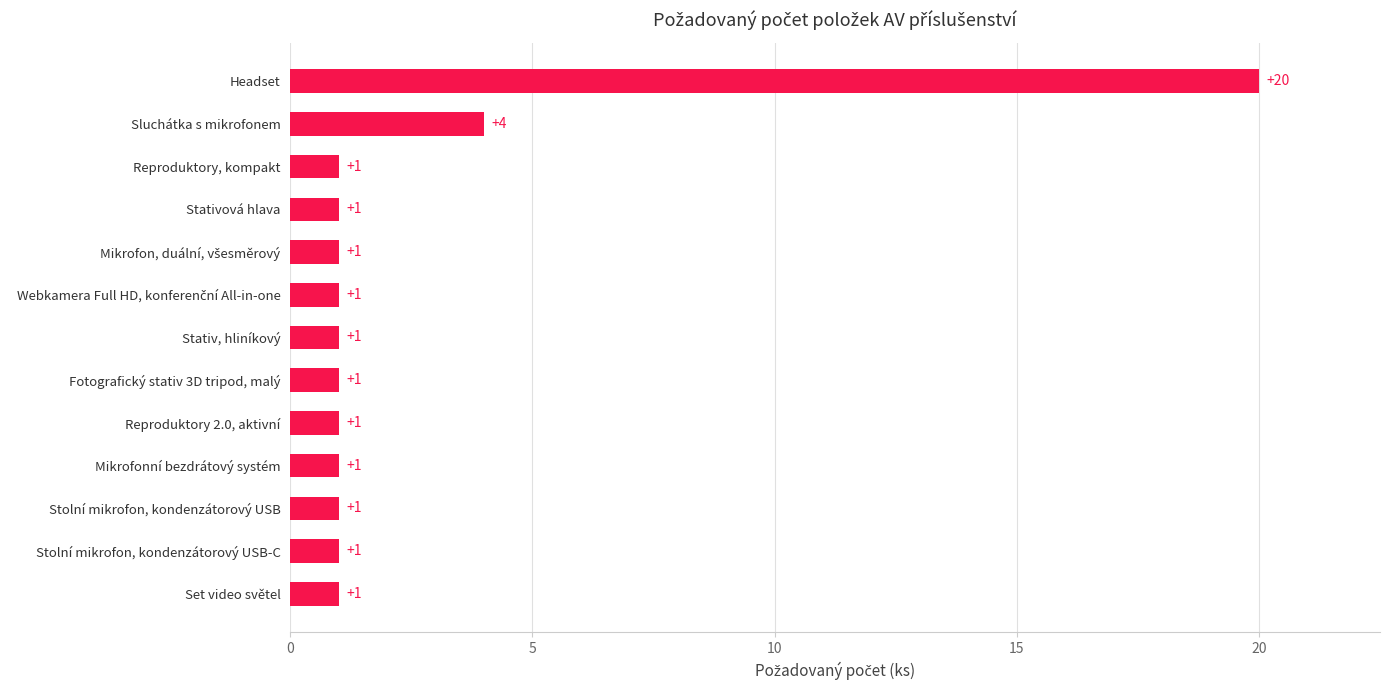

What is the difference between the maximum and minimum values?

19